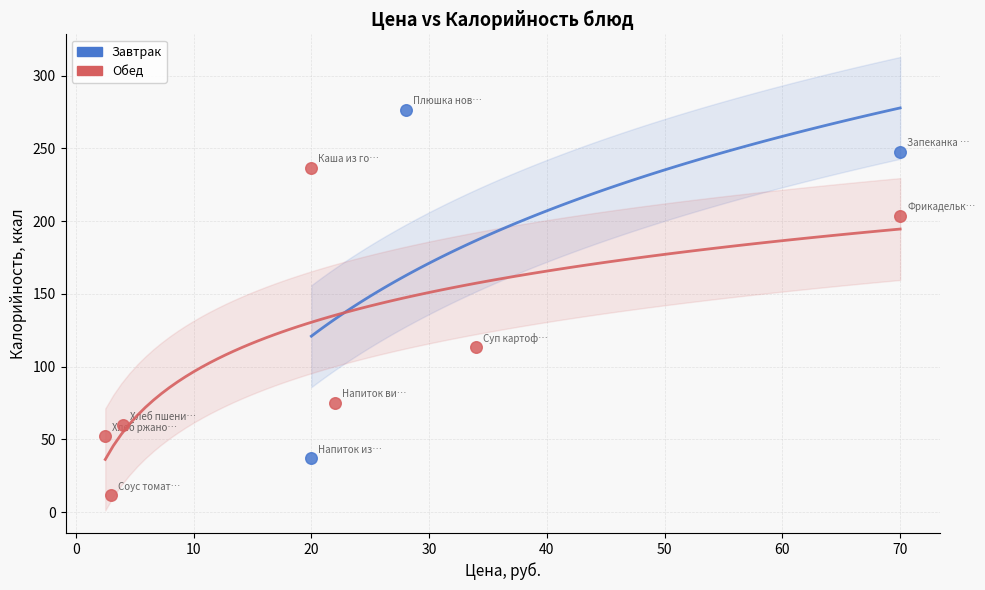

What are all the series names shown in the legend?

Завтрак, Обед